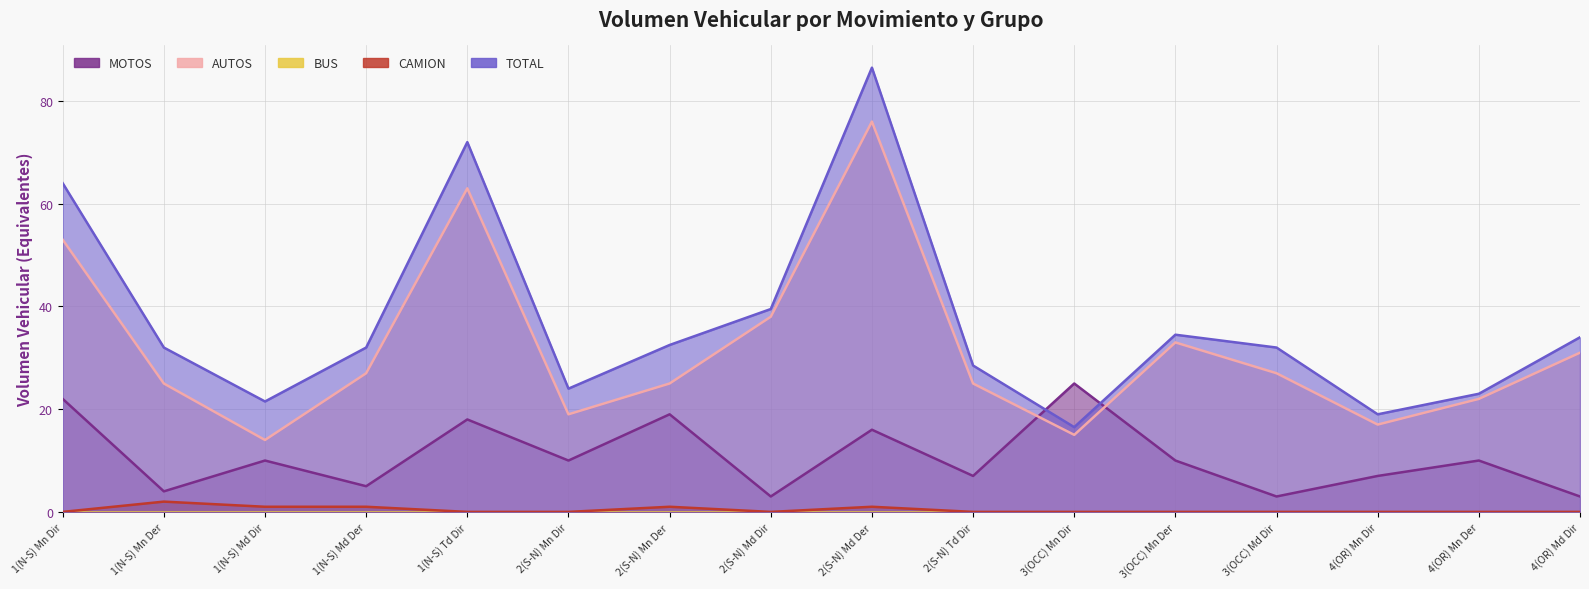

How many intersections are there between AUTOS and MOTOS?

2